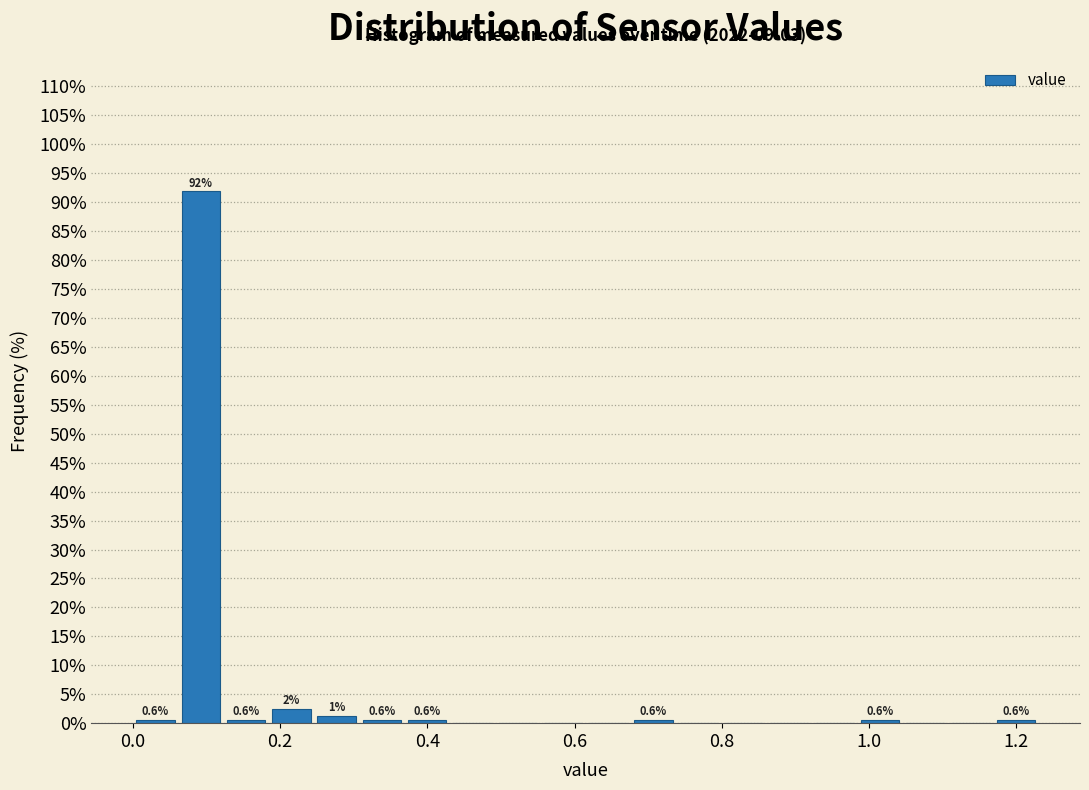

Around what value on the x-axis is the tallest bar? Give the approximate position of its centre, as read against the axis.

0.10